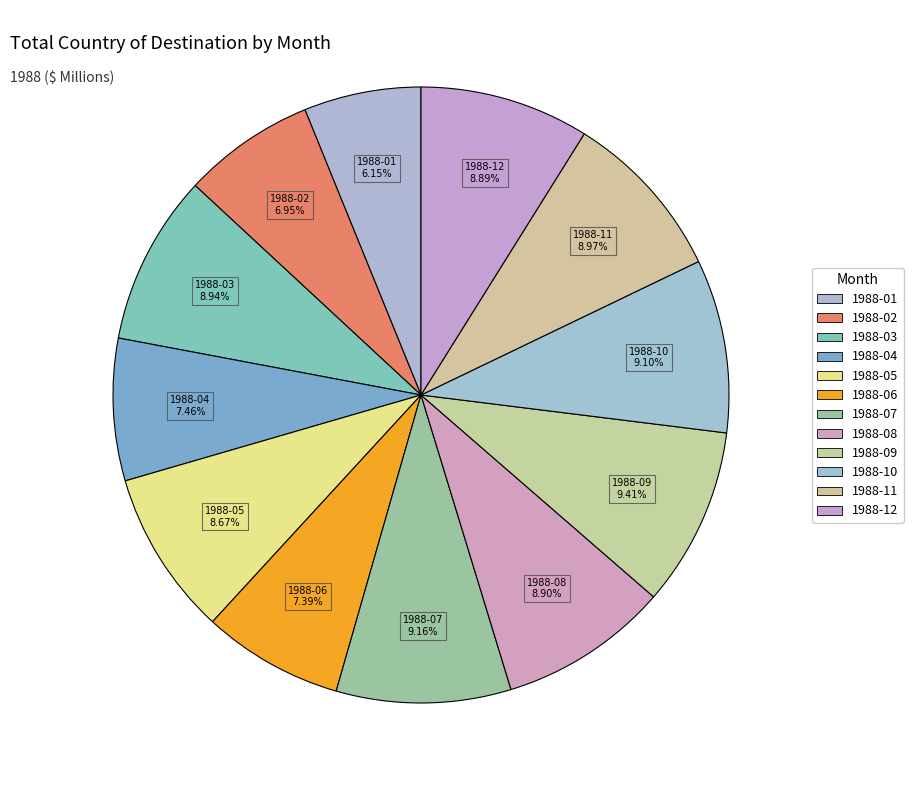

What is the smallest slice in the pie chart?

1988-01